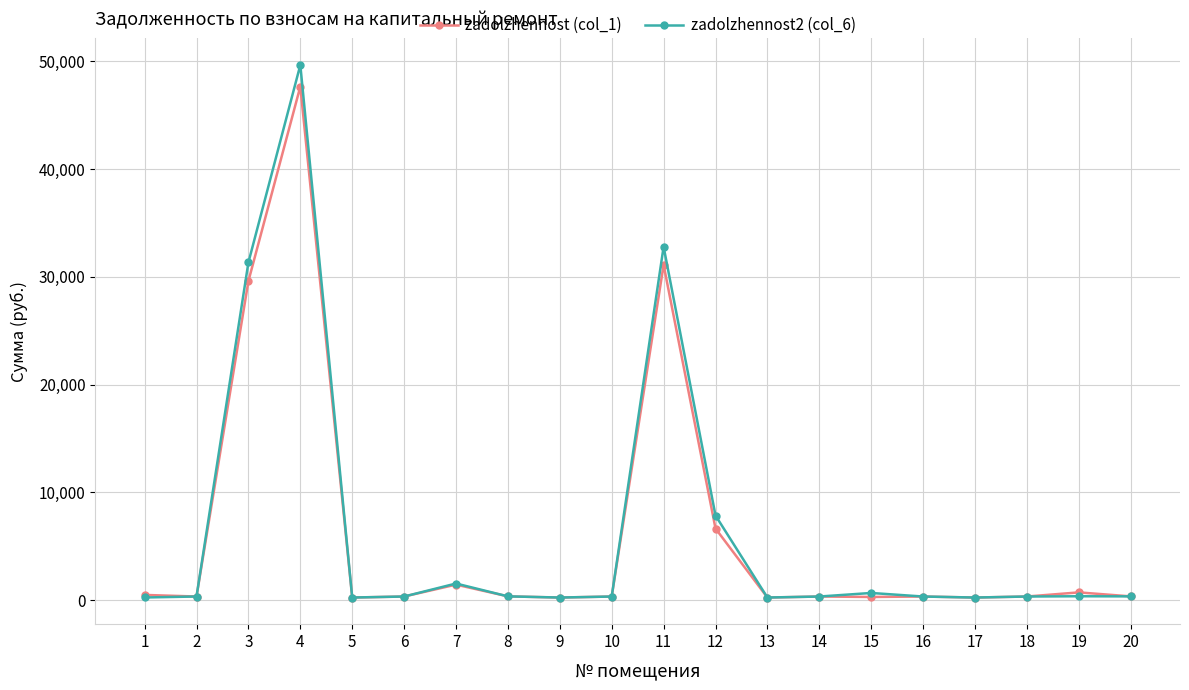

Which series has the widest spread of values?

zadolzhennost2 (col_6)